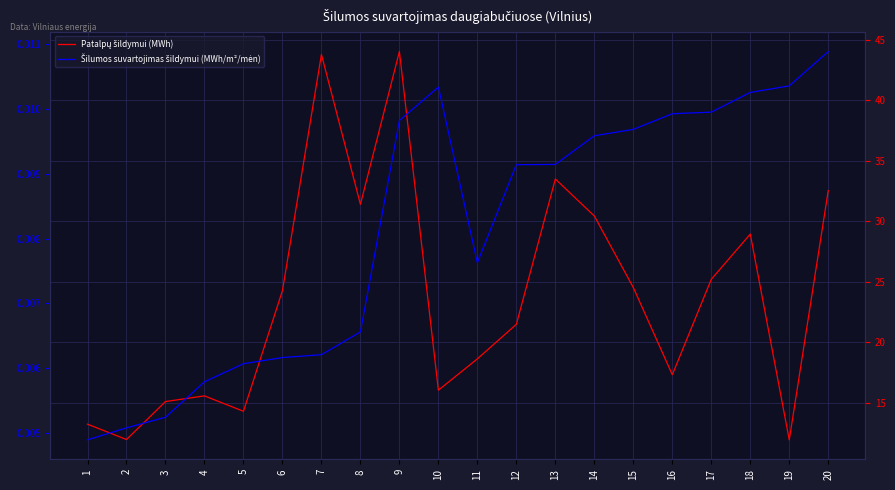

What is the spread (max minus min) of values at 17?

25.2